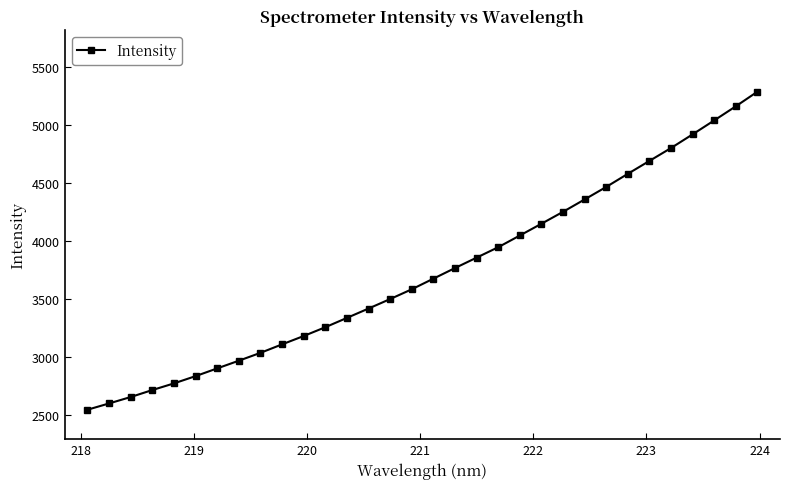

What is the difference between the second highest and second lowest values?

2565.7